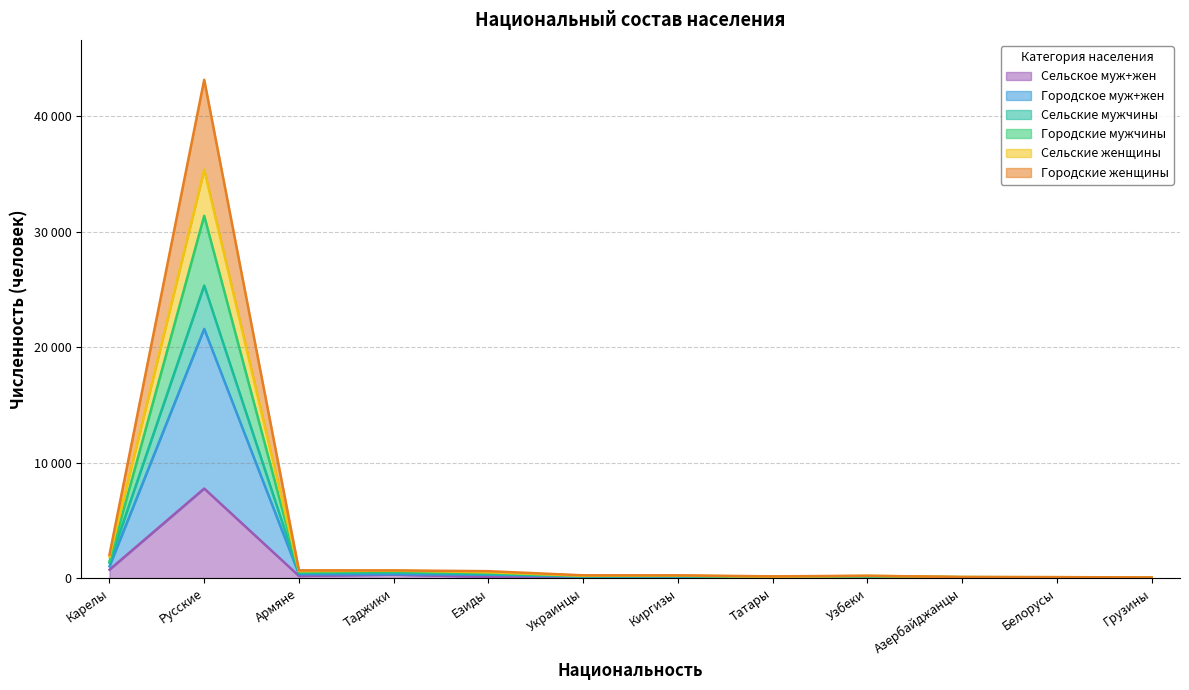

What is the highest value of the Сельские мужчины series?

25324